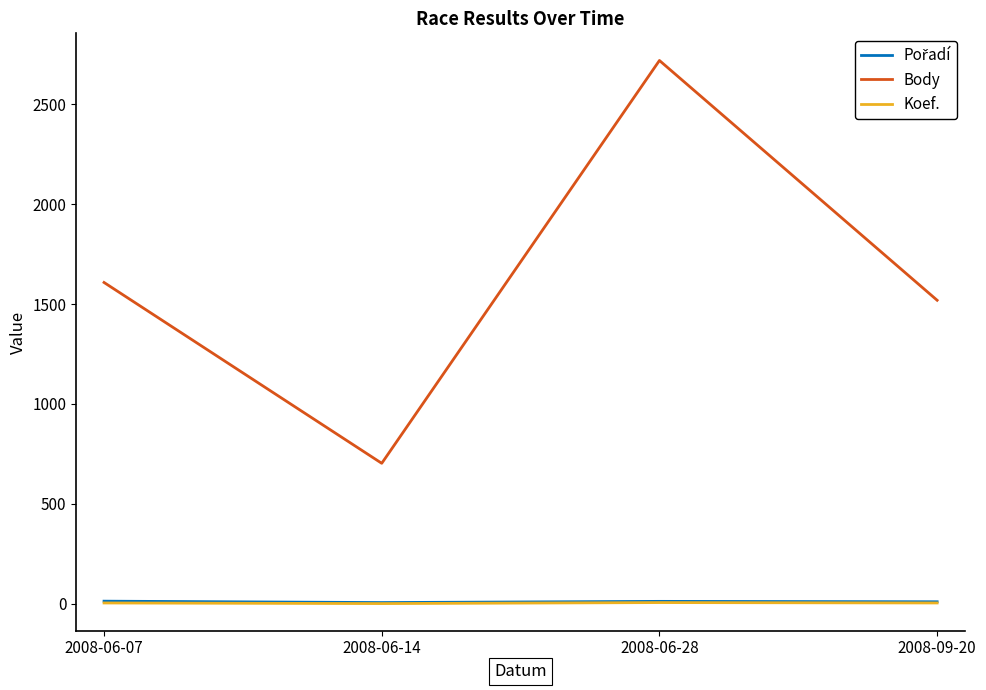

What is the difference between the maximum and minimum values in the Body series?

2016